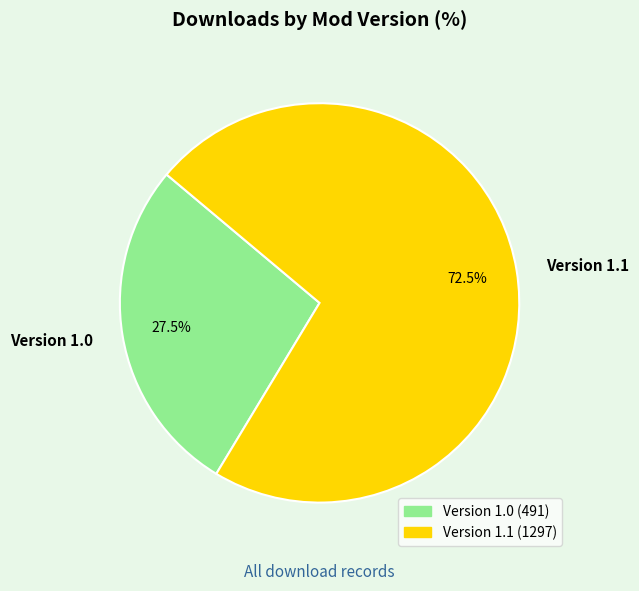

Is there a majority slice in this chart?

Yes